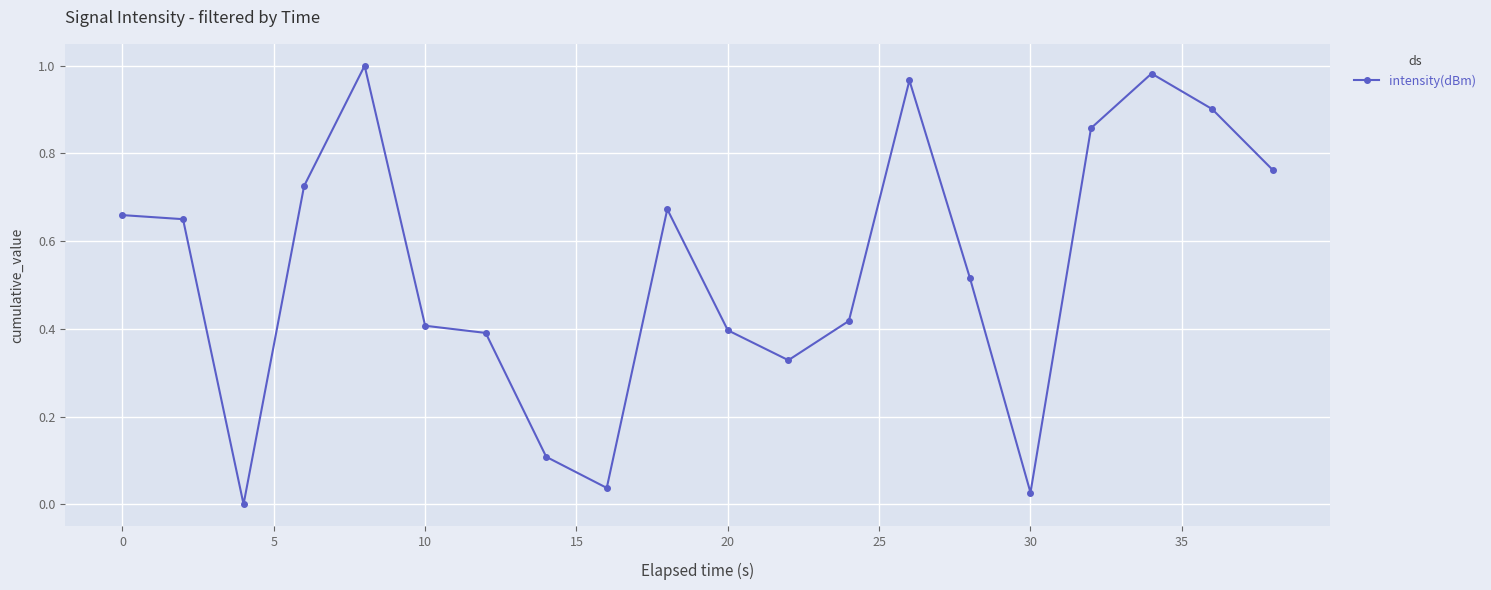

What is the sum of all values?

10.8